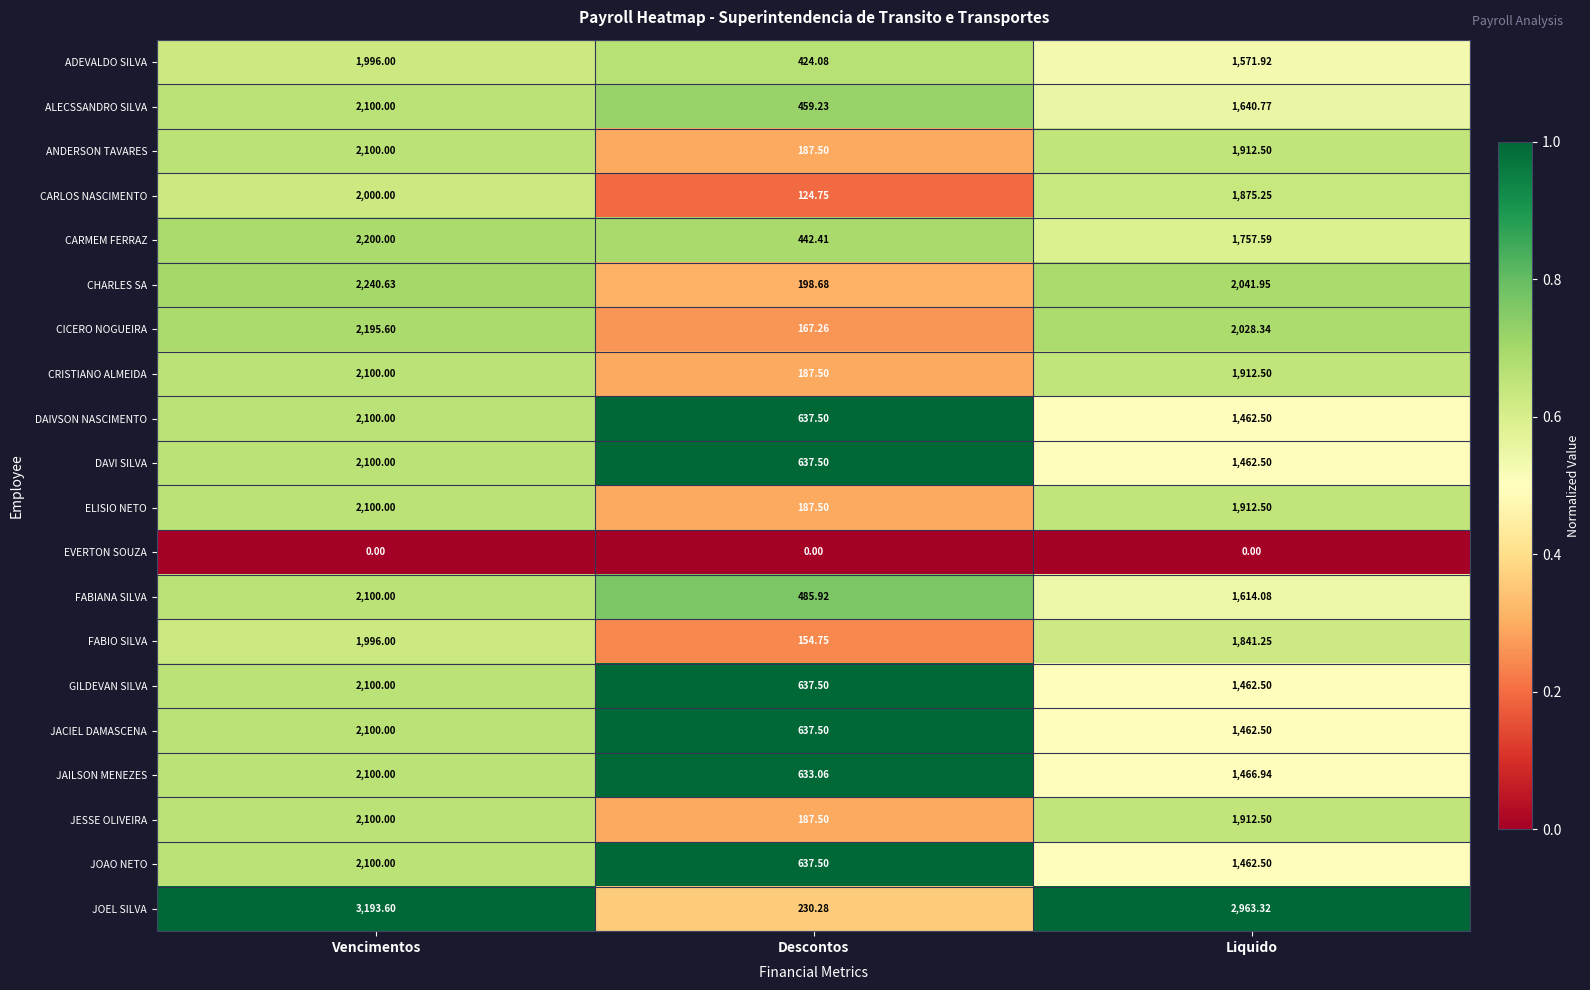

At which label is DAIVSON NASCIMENTO closest to 1368?

Liquido